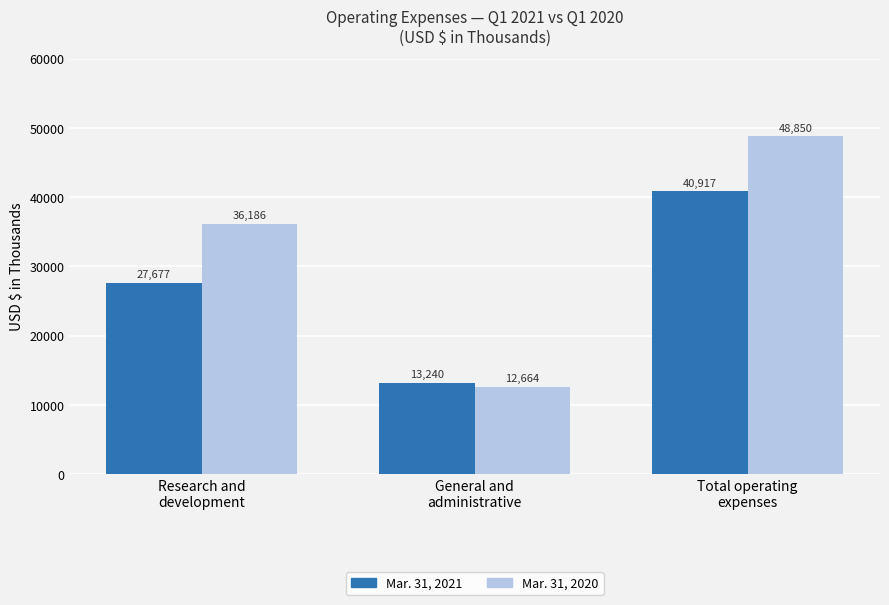

The value of Mar. 31, 2020 at Research and
development is 57253. True or false?

False